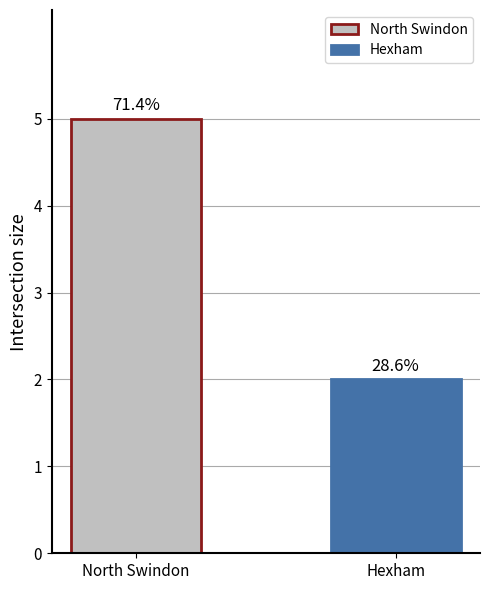

Does the chart contain any negative values?

No